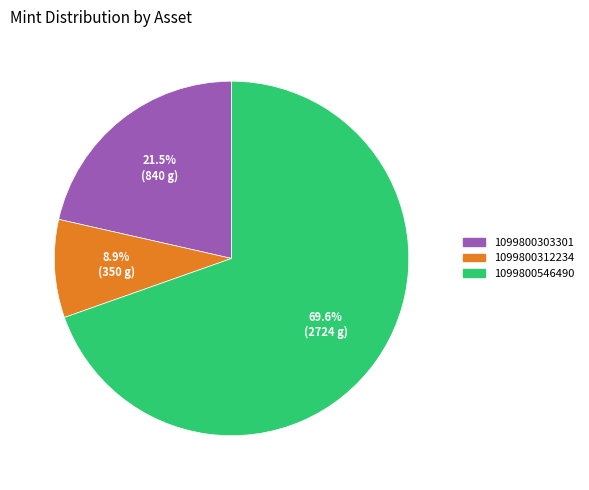

What percentage is NOT represented by 1099800303301?

78.5%